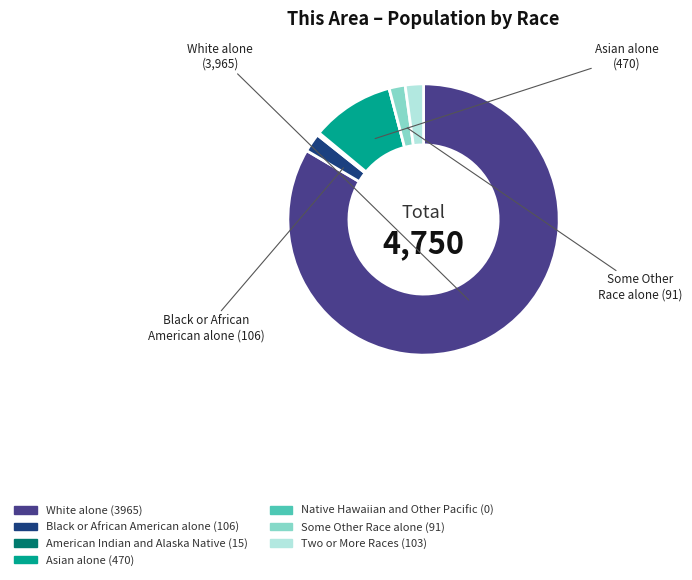

To the nearest percent, what is the combined percentage of American Indian and Alaska Native and Black or African American alone?

3%